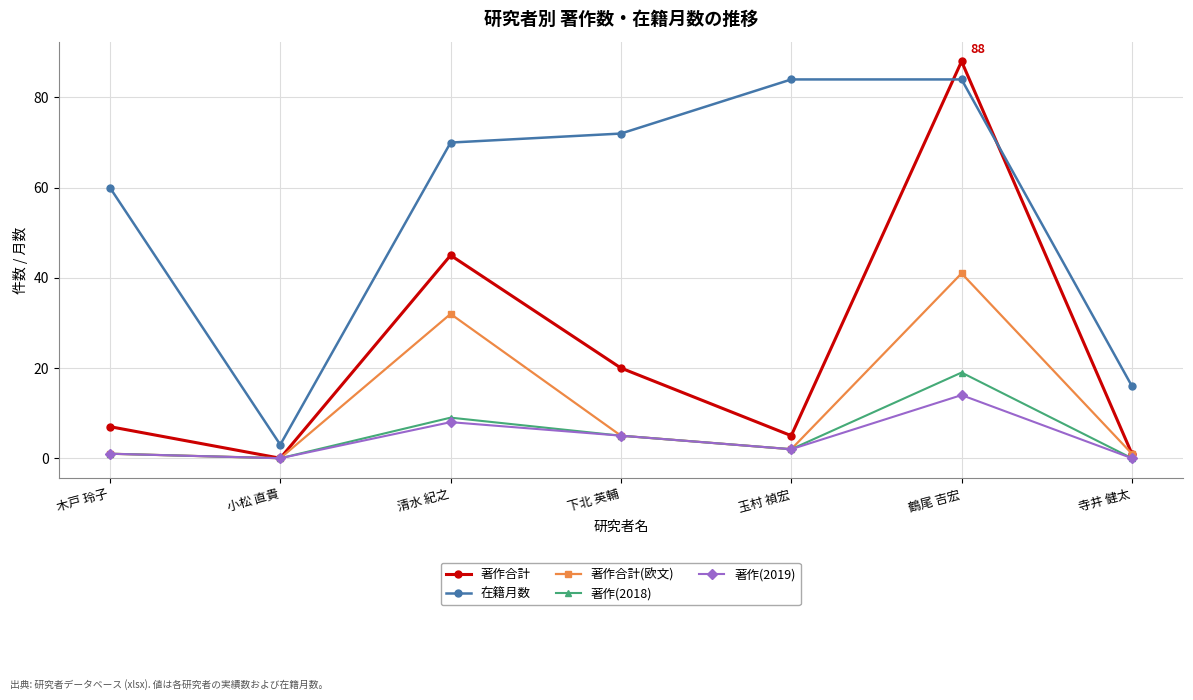

Which category has the lowest value in the 在籍月数 series?

小松 直貴